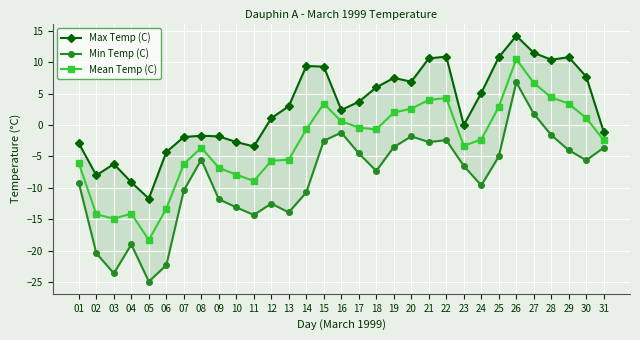

What is the lowest value of the Min Temp (C) series?

-24.9